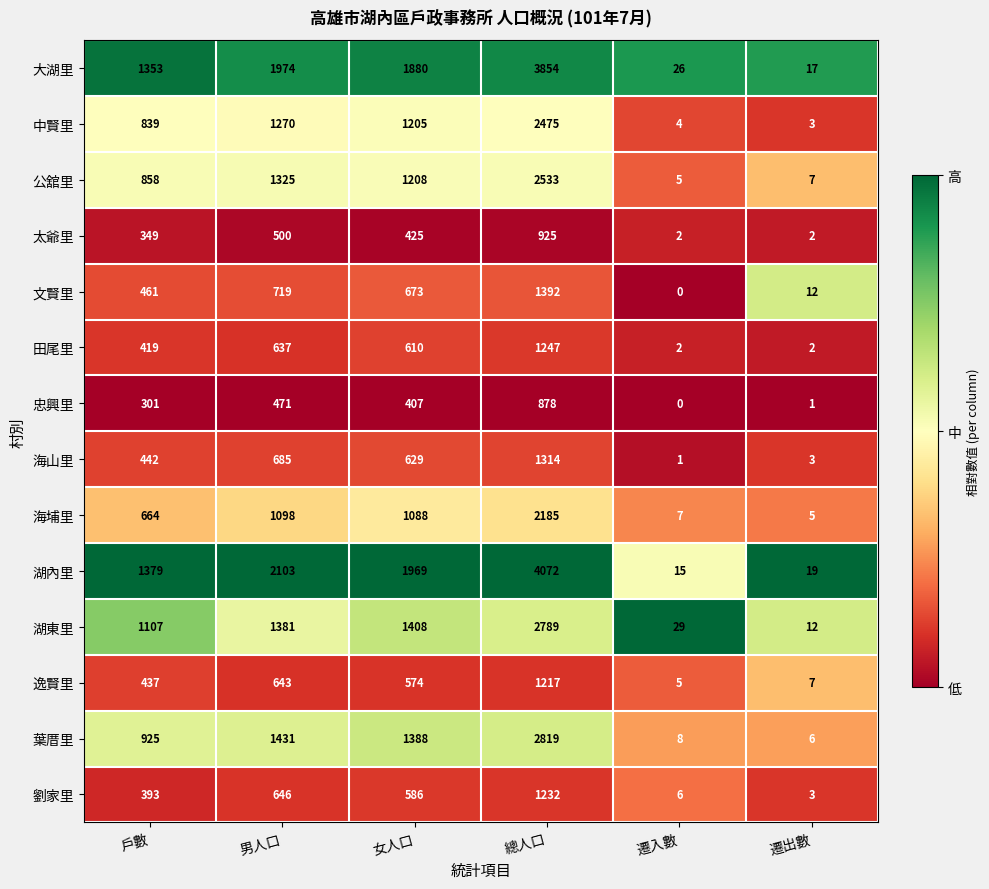

At how many categories does at least one series exceed 0?

6